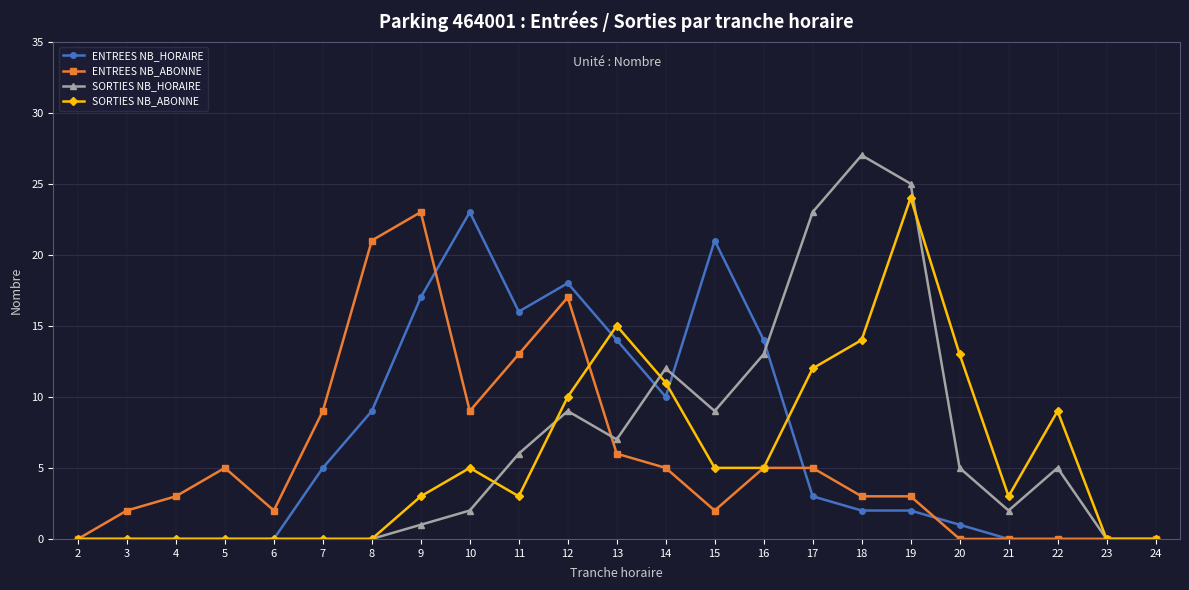

Which category has the highest value in the ENTREES NB_HORAIRE series?

10